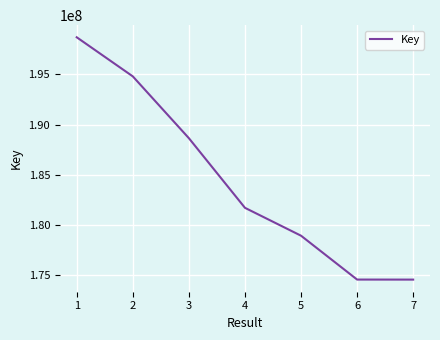

What is the average value?

184549842